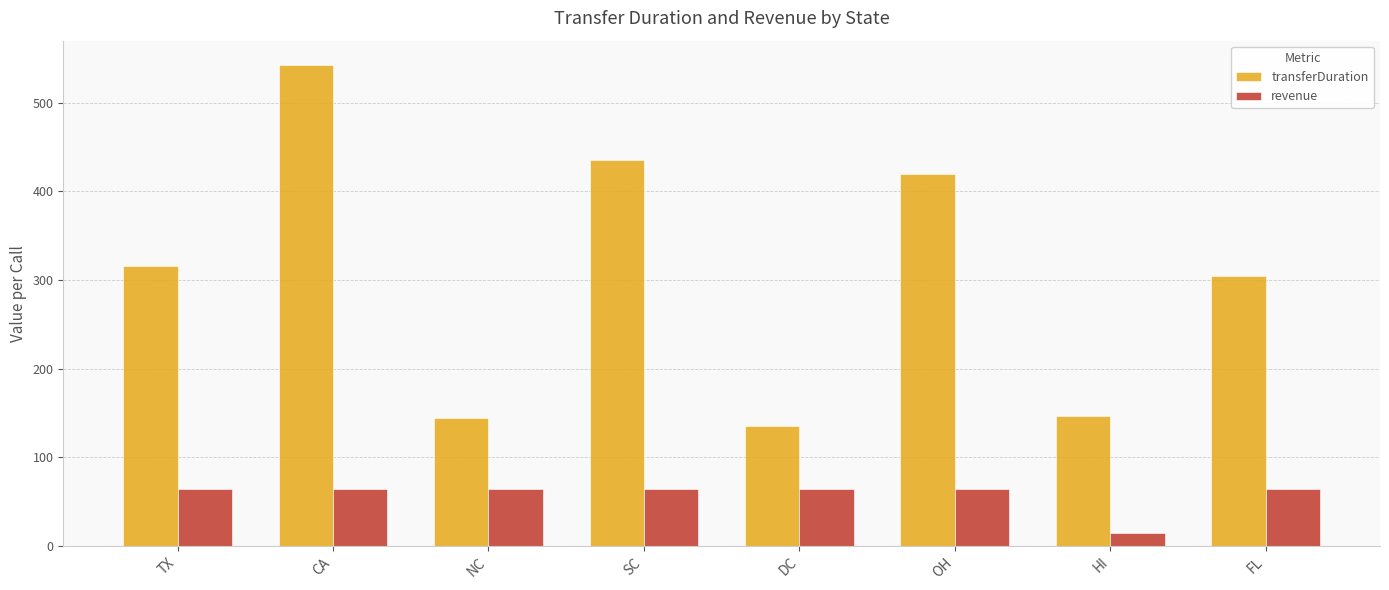

Reading left to right, what are all the values shown in this chart?

transferDuration: 316.0	543.0	144.0	436.0	136.0	420.0	147.0	305.0
revenue: 64.0	64.0	64.0	64.0	64.0	64.0	15.0	64.0